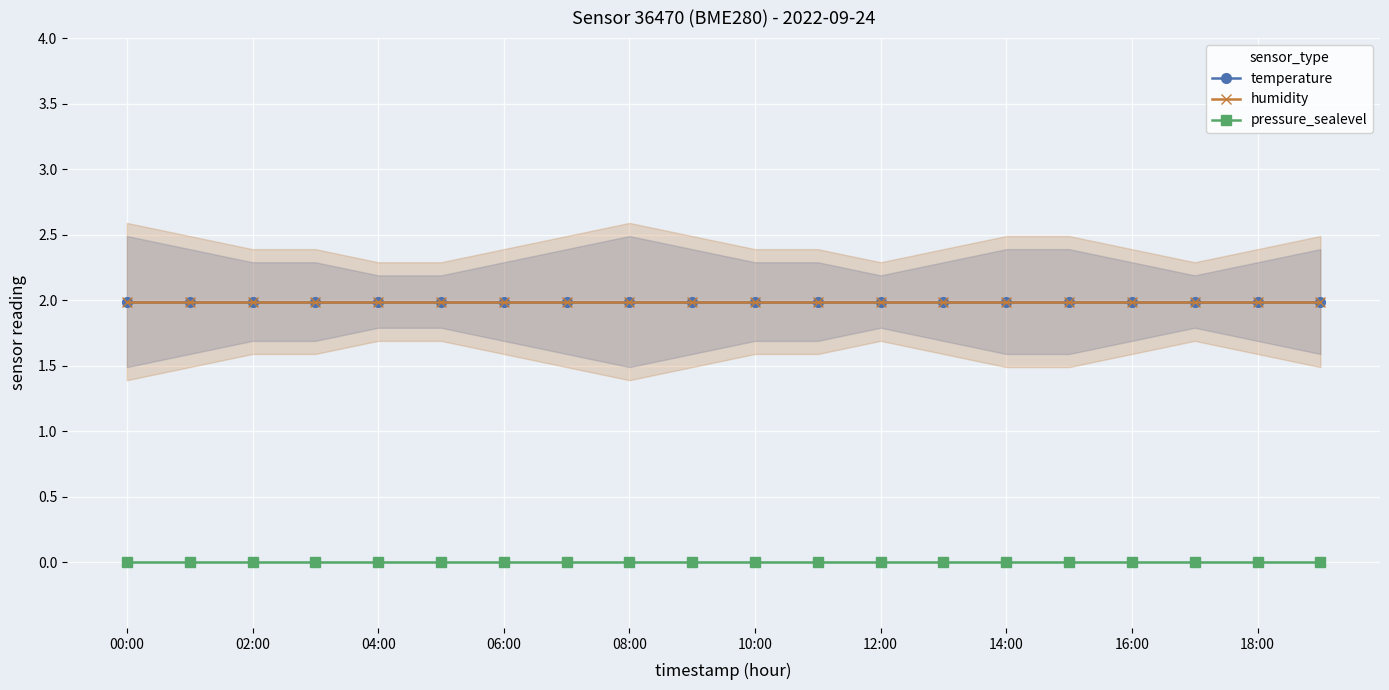

Reading left to right, list all the values displayed in this chart.

temperature: 2.0	2.0	2.0	2.0	2.0	2.0	2.0	2.0	2.0	2.0	2.0	2.0	2.0	2.0	2.0	2.0	2.0	2.0	2.0	2.0
humidity: 2.0	2.0	2.0	2.0	2.0	2.0	2.0	2.0	2.0	2.0	2.0	2.0	2.0	2.0	2.0	2.0	2.0	2.0	2.0	2.0
pressure_sealevel: 0.0	0.0	0.0	0.0	0.0	0.0	0.0	0.0	0.0	0.0	0.0	0.0	0.0	0.0	0.0	0.0	0.0	0.0	0.0	0.0